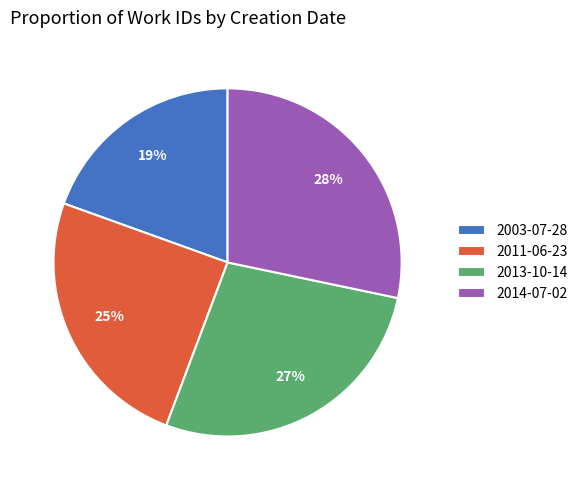

Do 2013-10-14 and 2014-07-02 together represent more than half of the pie?

Yes